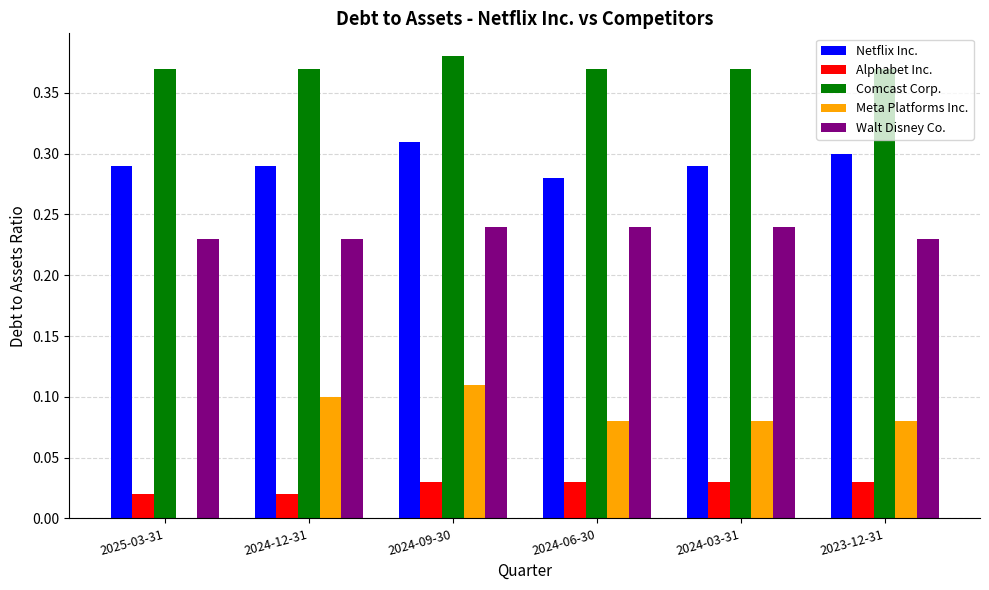

Is the value of Walt Disney Co. at 2024-03-31 greater than the value of Netflix Inc. at 2023-12-31?

No